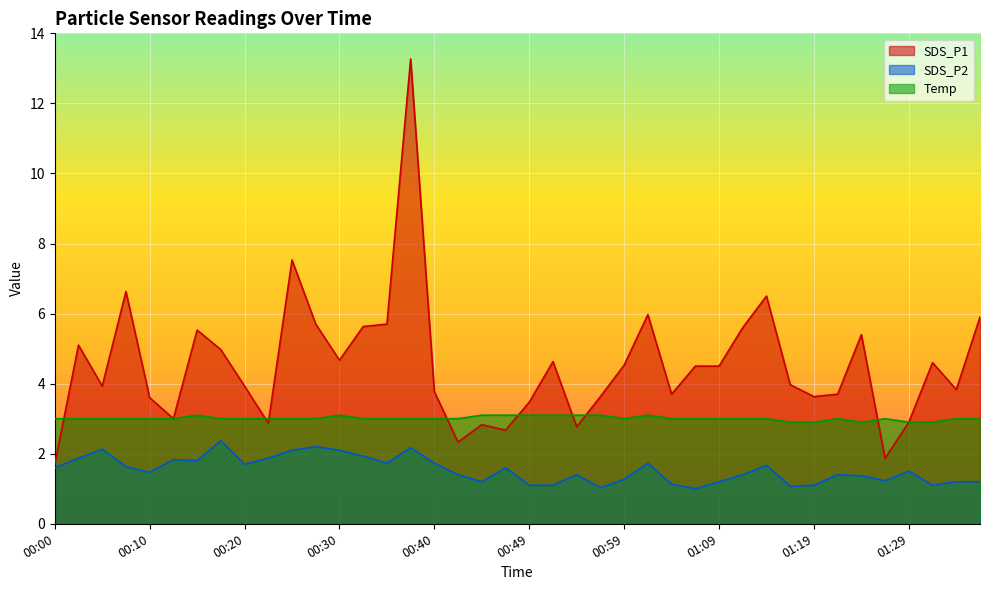

What is the total value across all series at 01:24?

9.7